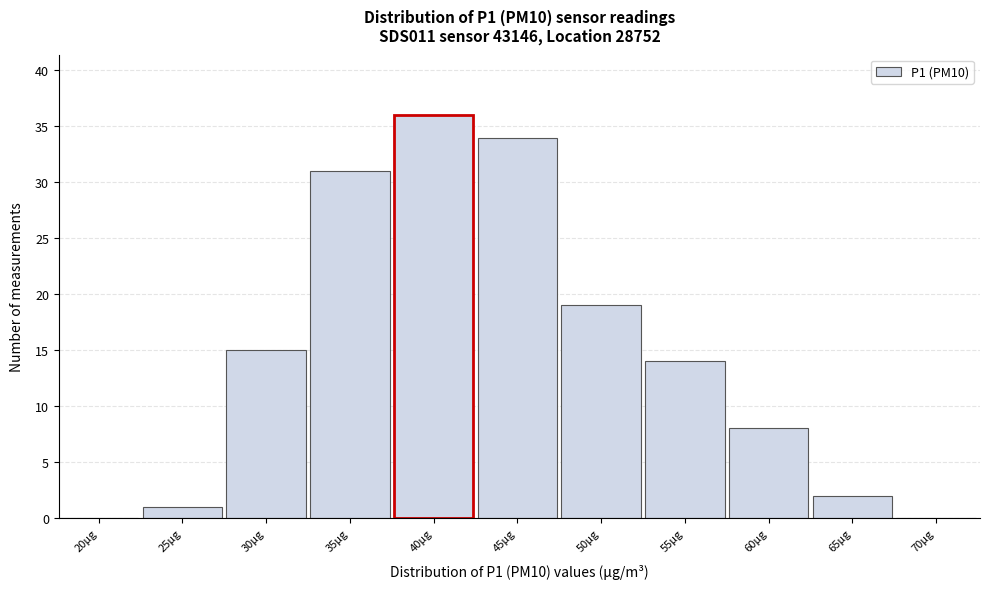

Reading left to right, transcribe all the data shown in this chart.

20μg=0	25μg=1	30μg=15	35μg=31	40μg=36	45μg=34	50μg=19	55μg=14	60μg=8	65μg=2	70μg=0